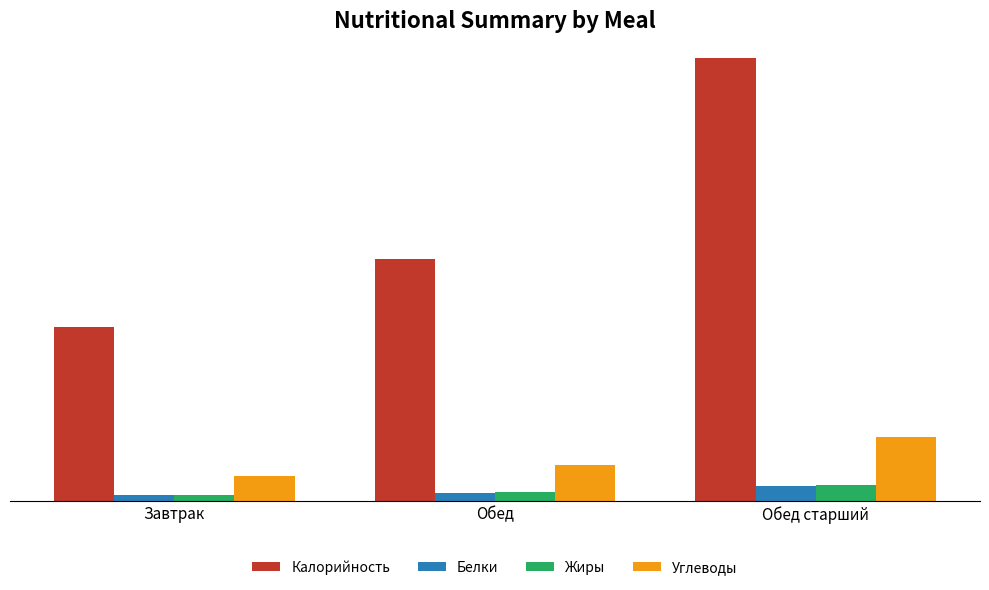

Does the chart contain any negative values?

No